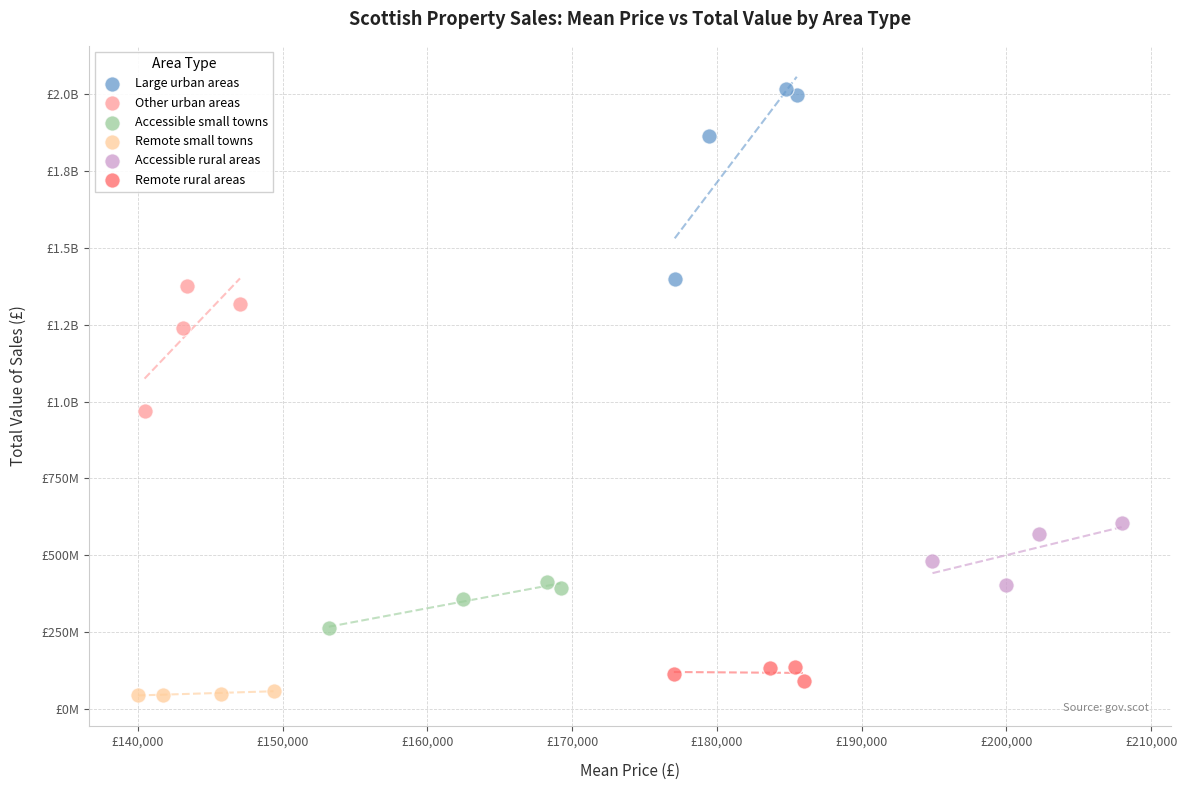

What are all the series names shown in the legend?

Large urban areas, Other urban areas, Accessible small towns, Remote small towns, Accessible rural areas, Remote rural areas